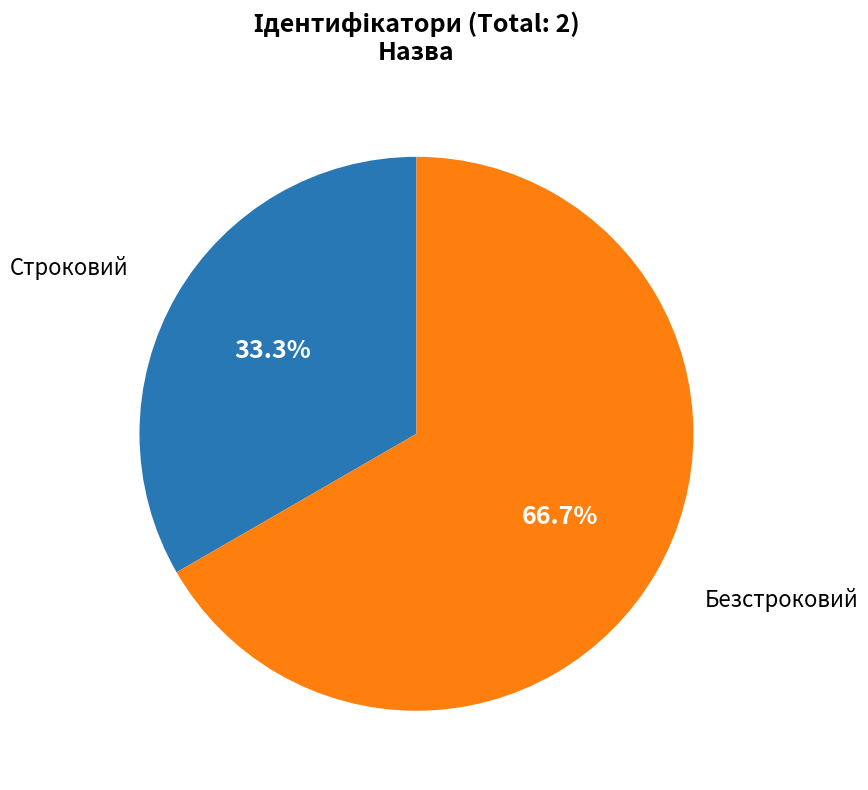

What percentage is NOT represented by Строковий?

66.7%